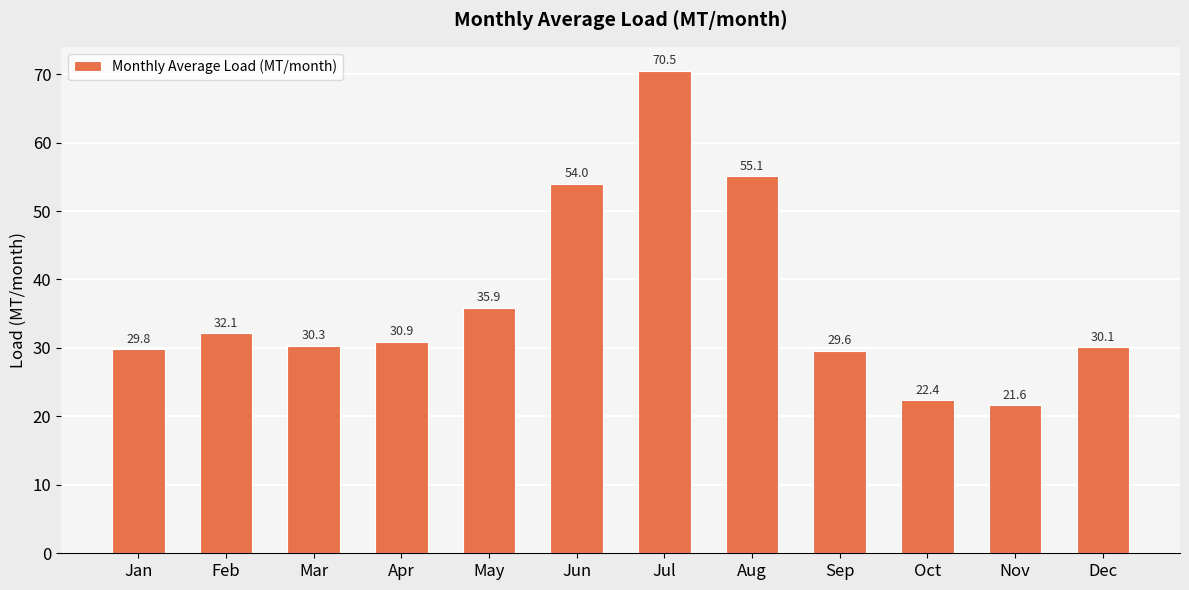

True or false: the data shows 10.3 at Feb.

False